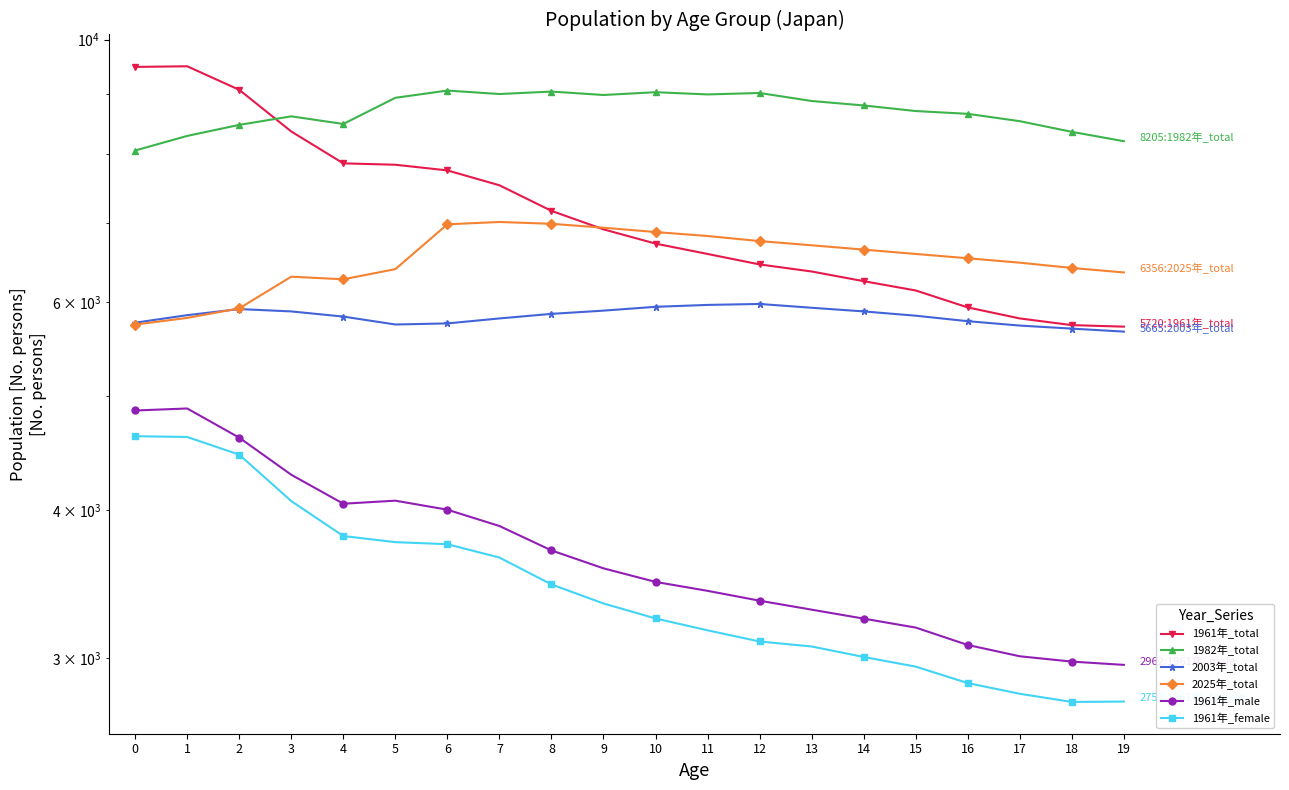

Reading left to right, transcribe all the data shown in this chart.

1961年_total: 9481	9493	9068	8362	7859	7838	7752	7531	7165	6912	6723	6589	6456	6368	6249	6137	5938	5812	5737	5720
1982年_total: 8058	8290	8470	8612	8485	8928	9055	8994	9037	8977	9026	8987	9012	8873	8796	8701	8654	8531	8356	8205
2003年_total: 5764	5849	5919	5892	5833	5744	5756	5812	5864	5901	5945	5967	5978	5934	5892	5843	5781	5732	5698	5665
2025年_total: 5743	5818	5927	6304	6272	6397	6980	7012	6987	6934	6876	6823	6756	6701	6645	6589	6534	6478	6412	6356
1961年_male: 4859	4878	4609	4288	4053	4077	4006	3881	3701	3574	3481	3421	3356	3298	3241	3185	3079	3012	2981	2962
1961年_female: 4622	4615	4459	4074	3806	3761	3746	3650	3464	3338	3242	3168	3100	3070	3008	2952	2859	2800	2756	2758